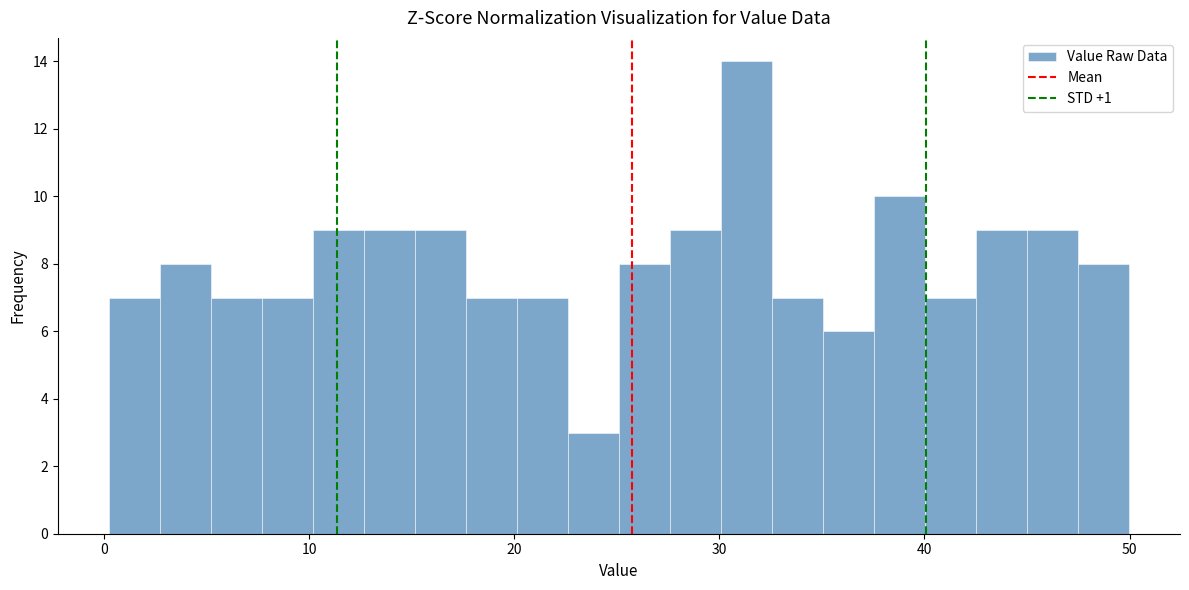

Read against the x-axis, roughly where is the centre of the tallest bar?

31